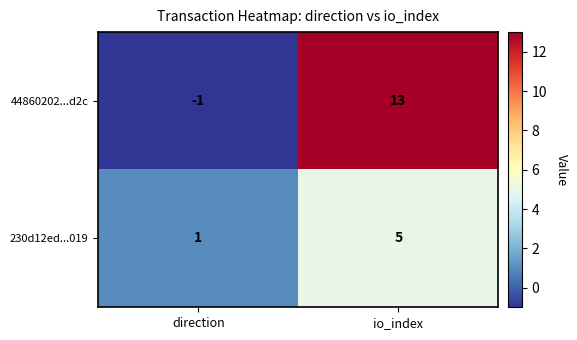

Where is 230d12ed...019 nearest to the value 3?

direction